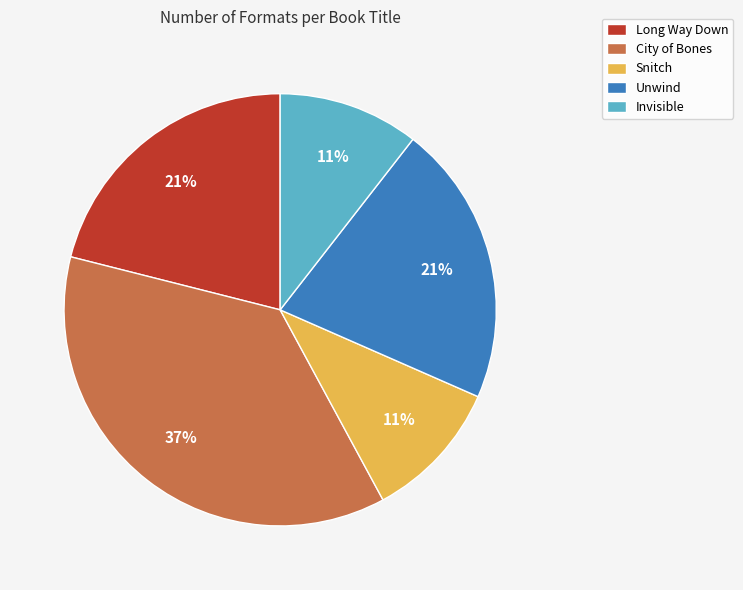

Between Unwind and Invisible, which is larger?

Unwind